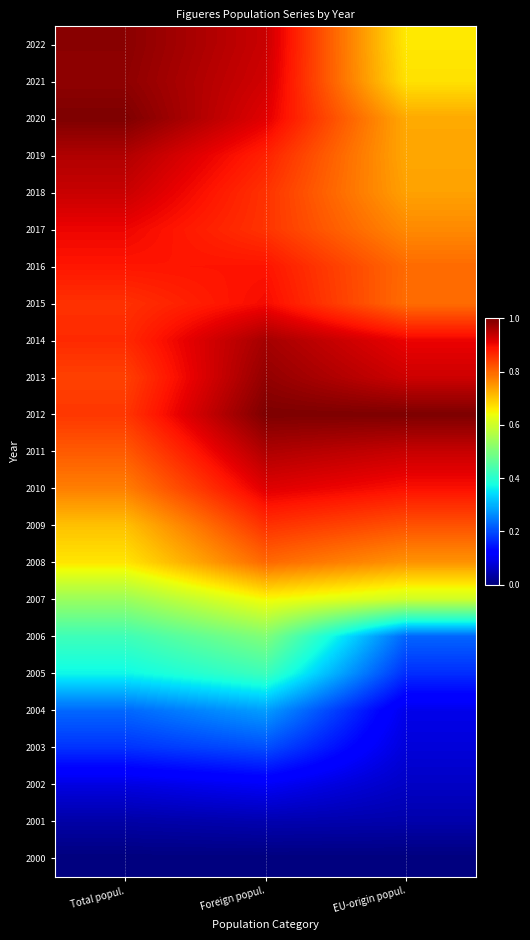

Rank the series at Total popul. from lowest to highest value.

2000, 2001, 2002, 2003, 2004, 2005, 2006, 2007, 2008, 2009, 2010, 2011, 2013, 2012, 2015, 2014, 2016, 2017, 2018, 2019, 2021, 2022, 2020